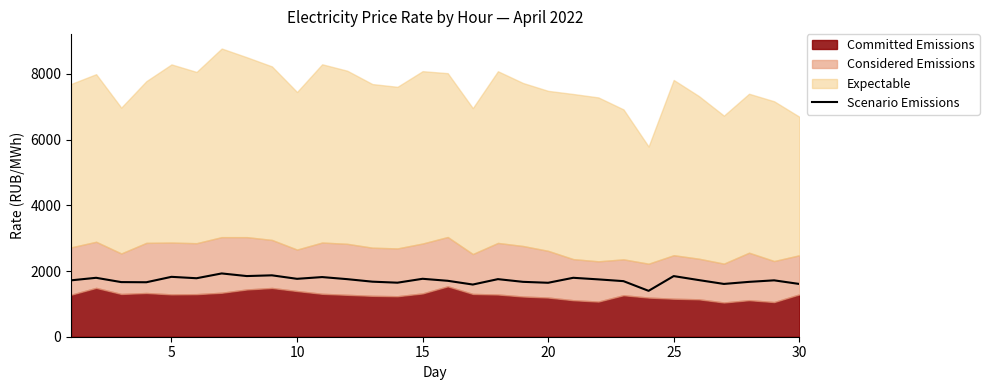

What is the minimum value shown in the chart?

1396.7